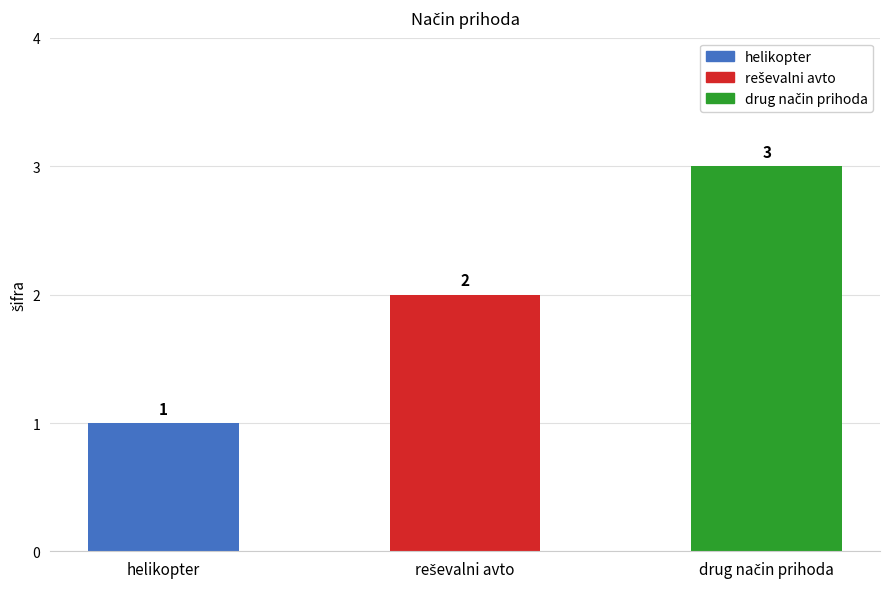

True or false: the data shows 1 at helikopter.

True